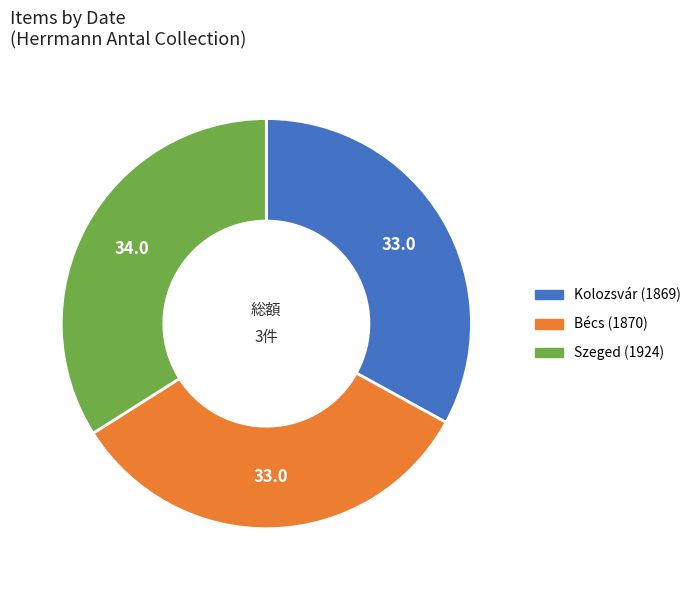

Does any single category account for the majority?

No